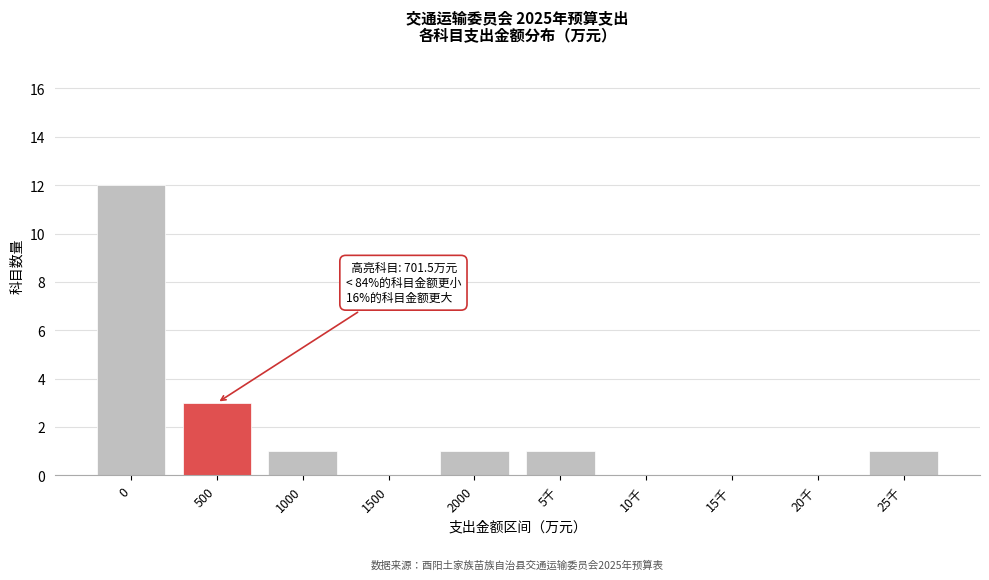

Reading left to right, list all the values displayed in this chart.

0=12	500=3	1000=1	1500=0	2000=1	5千=1	10千=0	15千=0	20千=0	25千=1